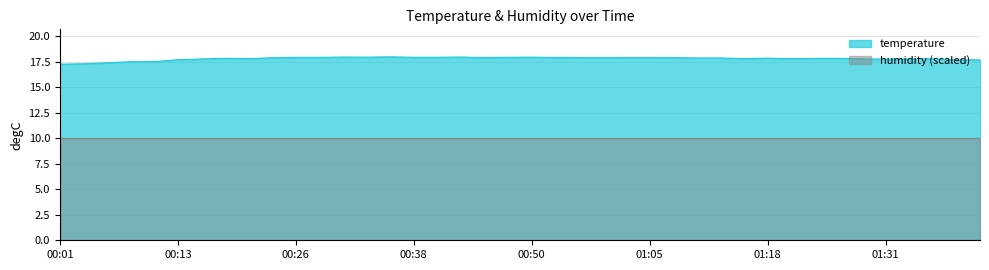

Reading right to left, what are all the values shown in this chart?

17.7	17.7	17.8	17.8	17.8	17.8	17.9	17.9	17.8	17.9	17.8	17.9	17.9	17.9	17.9	17.9	17.9	17.9	17.9	18.0	18.0	17.9	18.0	18.0	18.0	18.0	18.0	18.0	17.9	17.9	17.9	17.8	17.9	17.8	17.7	17.5	17.5	17.4	17.3	17.3